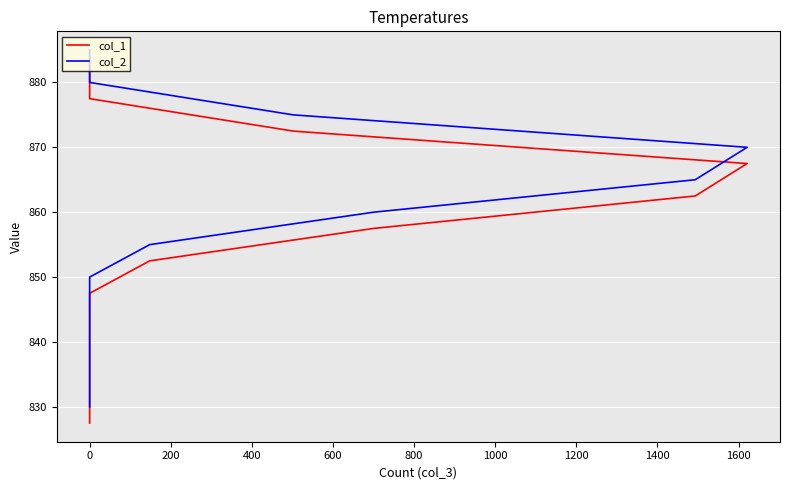

True or false: col_1 has a value of 1458.9 at 0.

False